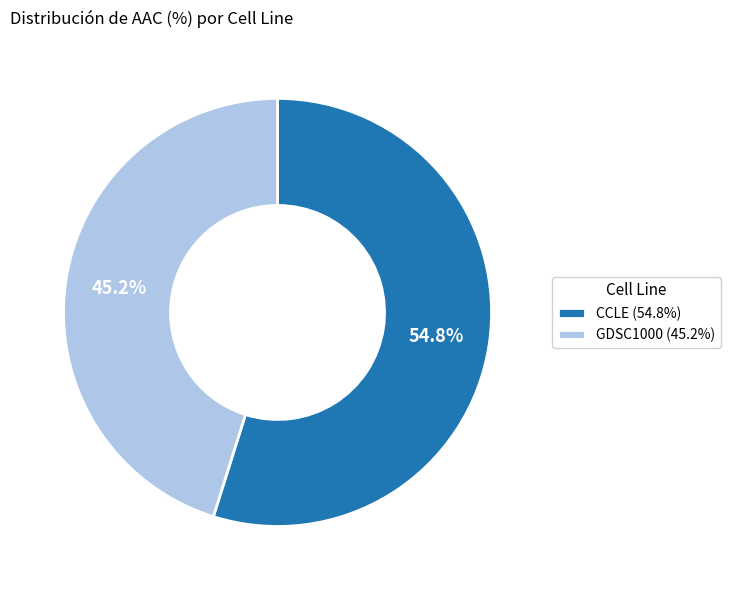

Which category has the smallest portion of the pie?

GDSC1000